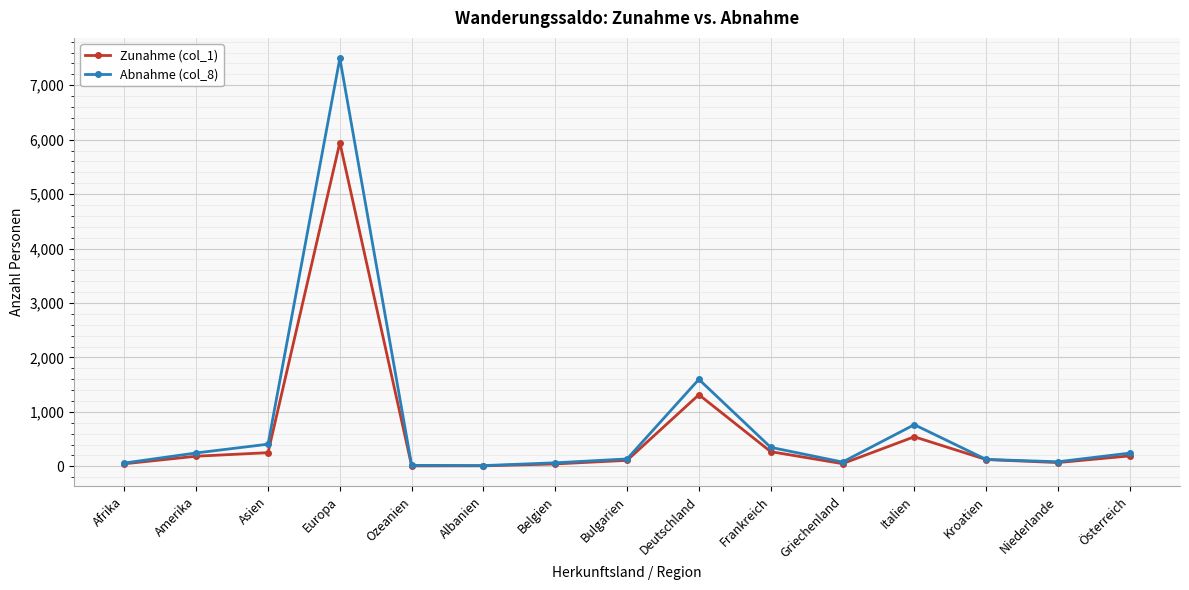

What is the total value across all series at Europa?

13442